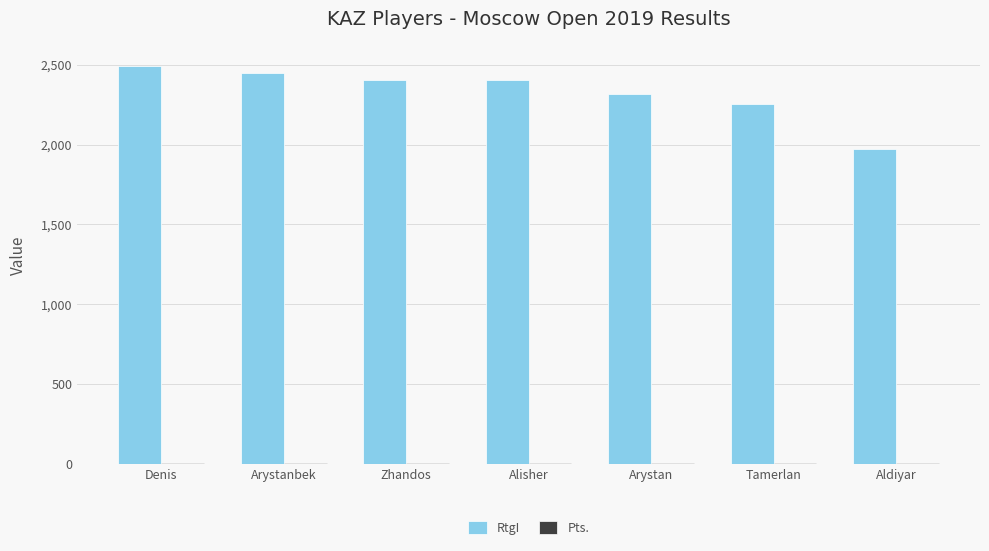

What is the total value across all series at Alisher?

2409.5